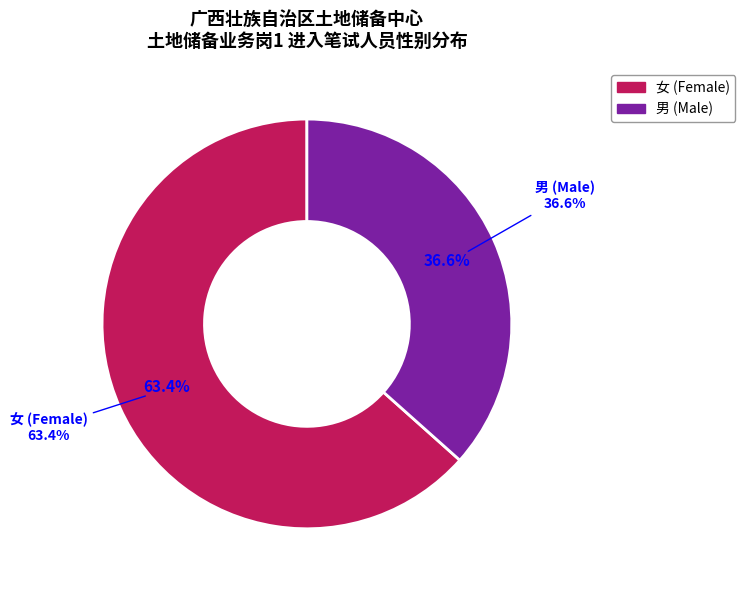

To the nearest percent, what is the difference between the largest and smallest slice percentages?

27%